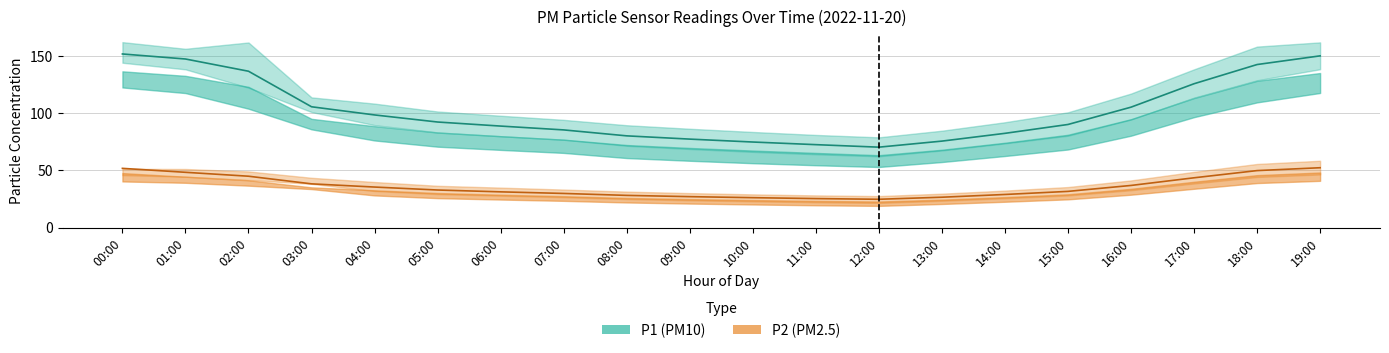

How many data points in P1 (PM10) are less than 92?

10